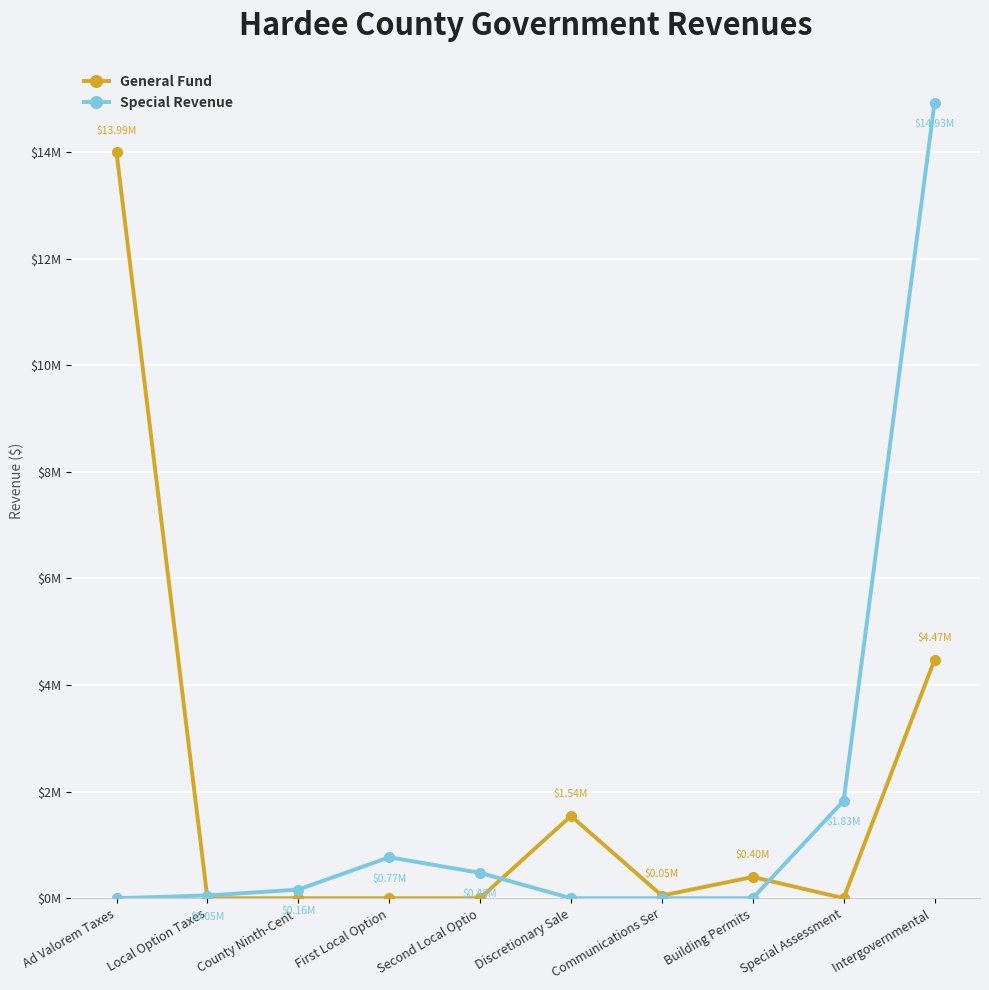

Between Ad Valorem Taxes and First Local Option, which series saw the biggest shift?

General Fund